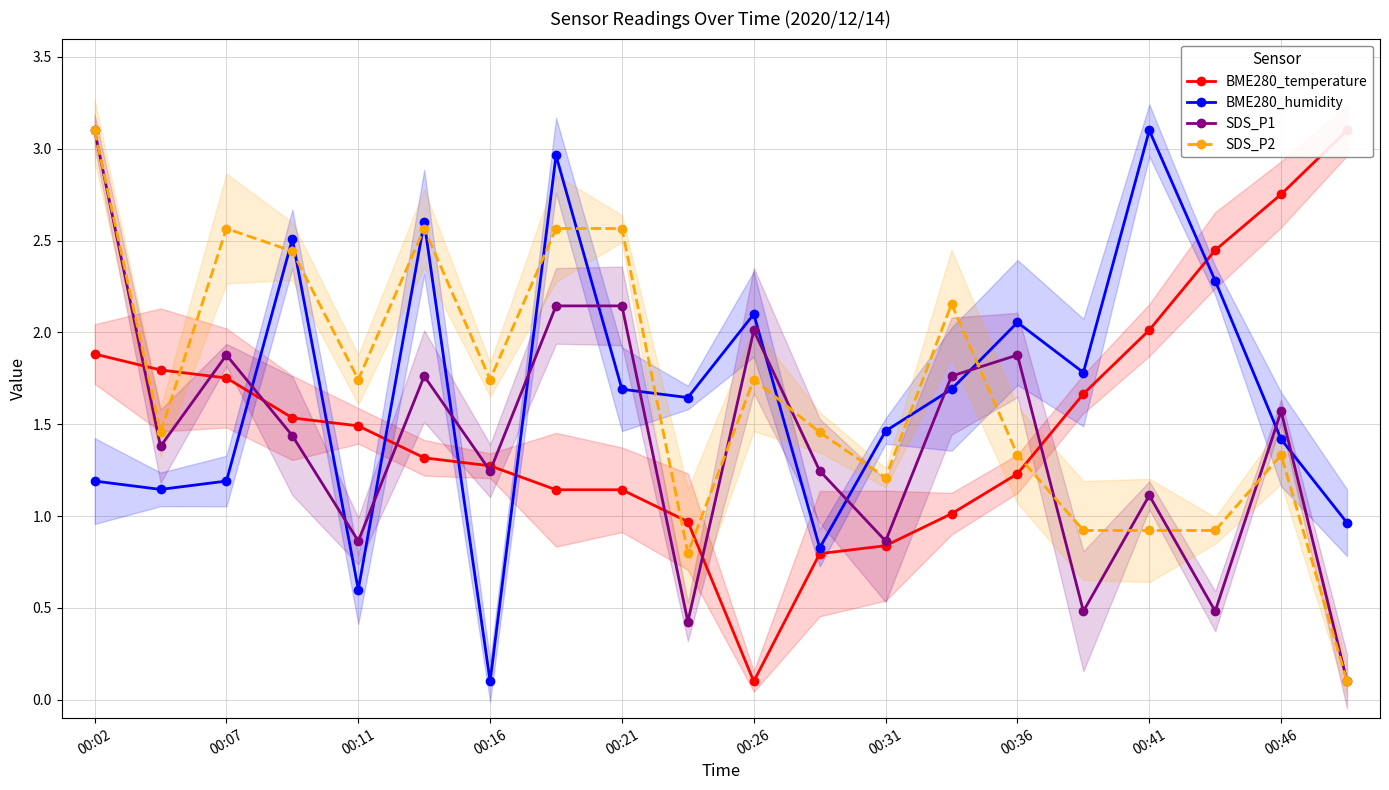

How many values in the SDS_P2 series exceed 1?

15